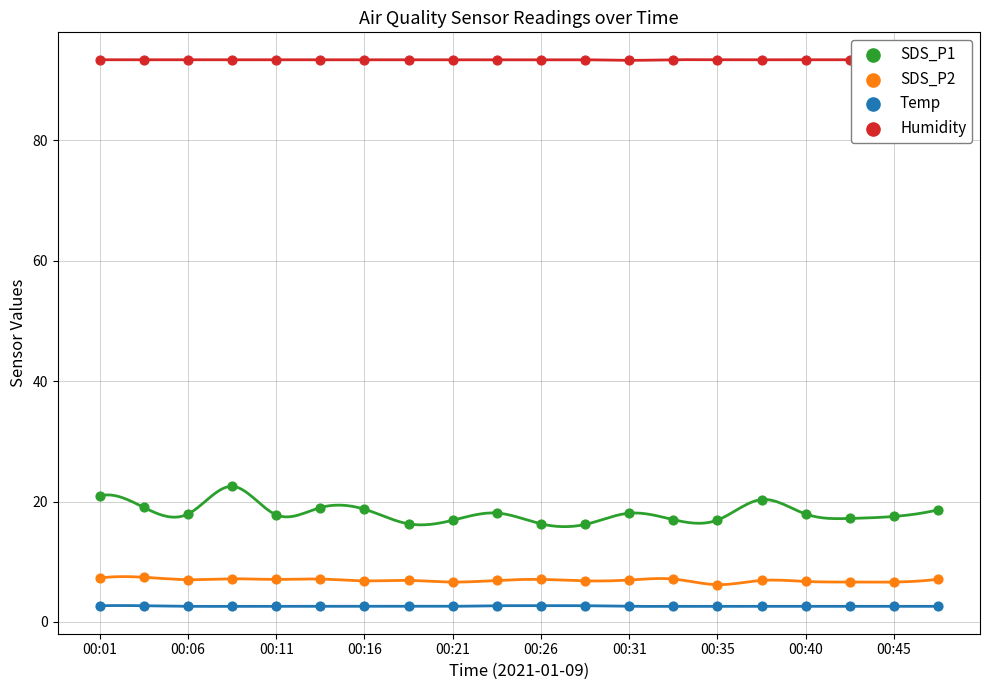

What are all the series names shown in the legend?

SDS_P1, SDS_P2, Temp, Humidity